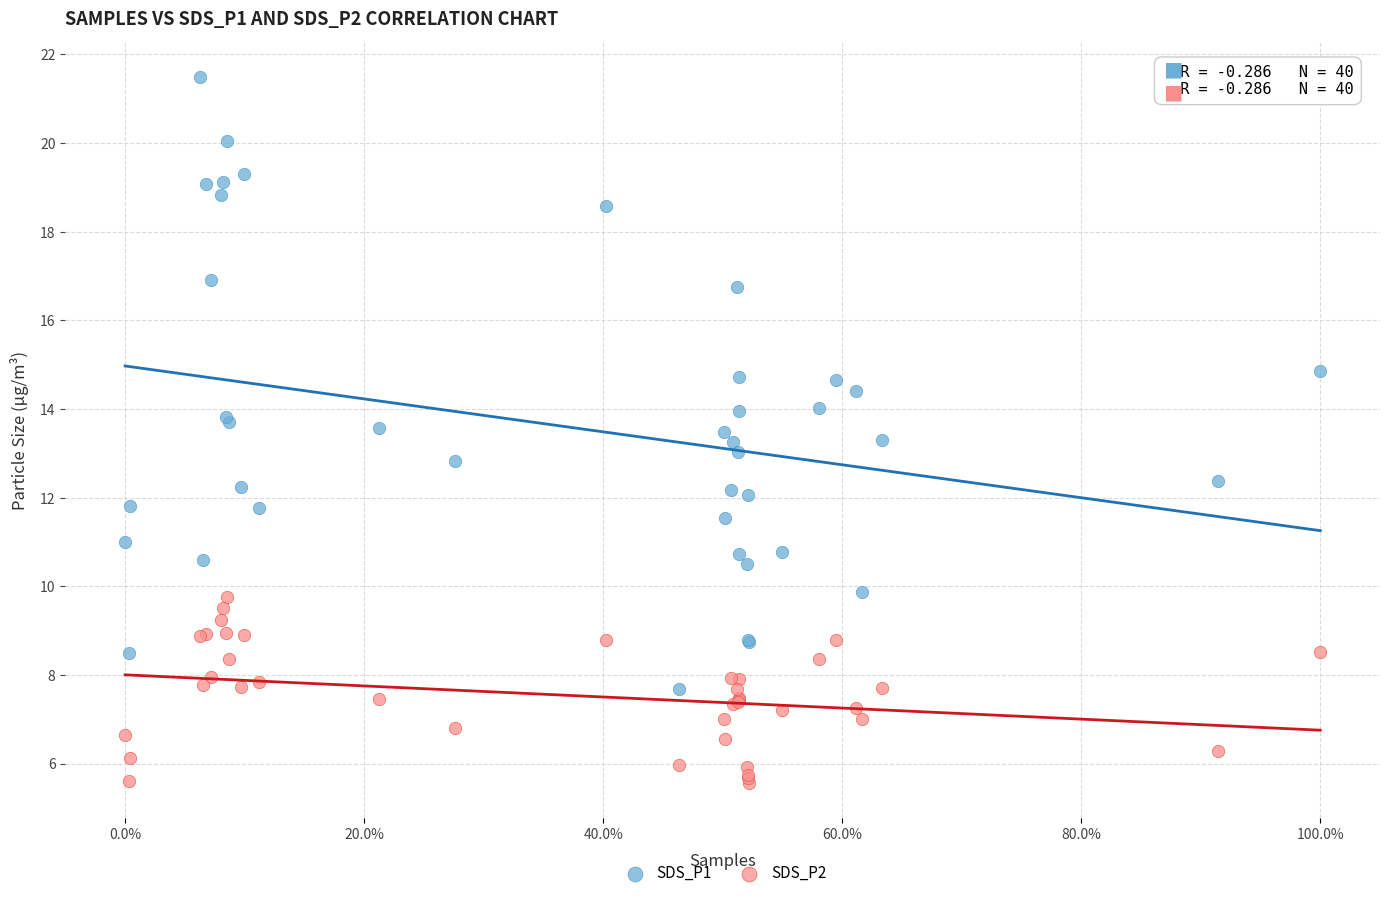

What is the X range (max minus min) for the scatter plot?

1.0